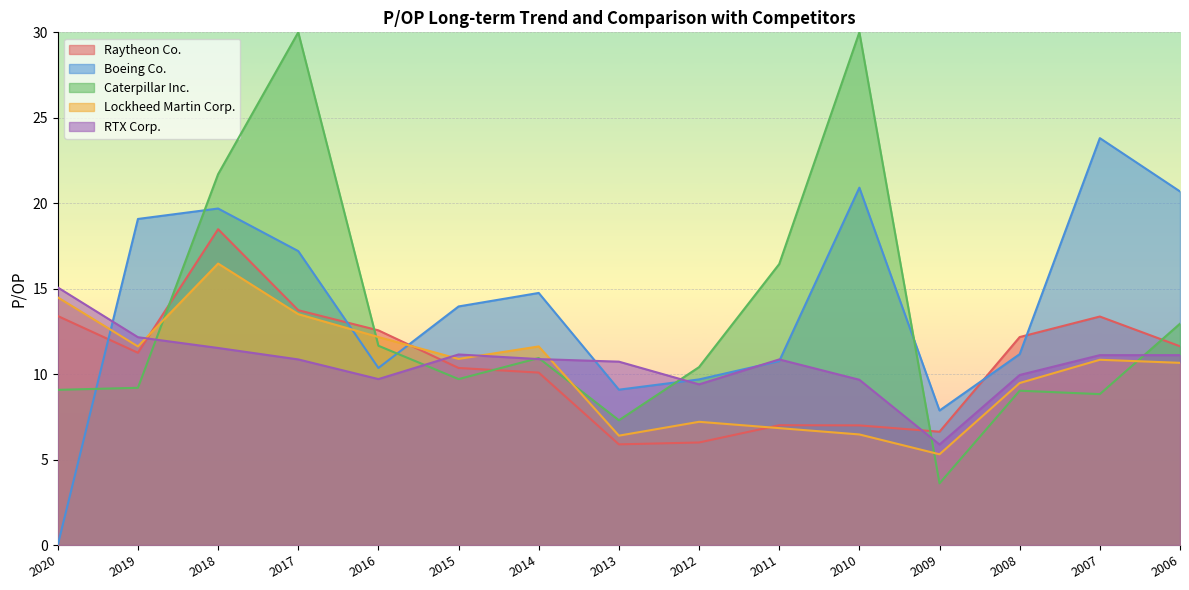

How many interior local peaks does the RTX Corp. series have?

2